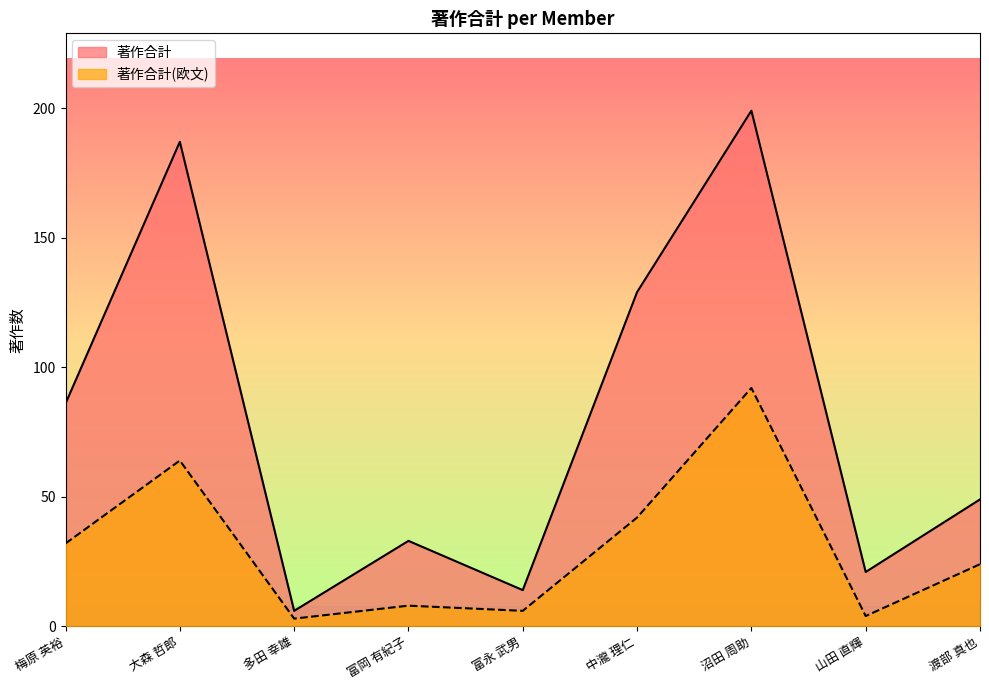

Does the chart have visible grid lines?

No